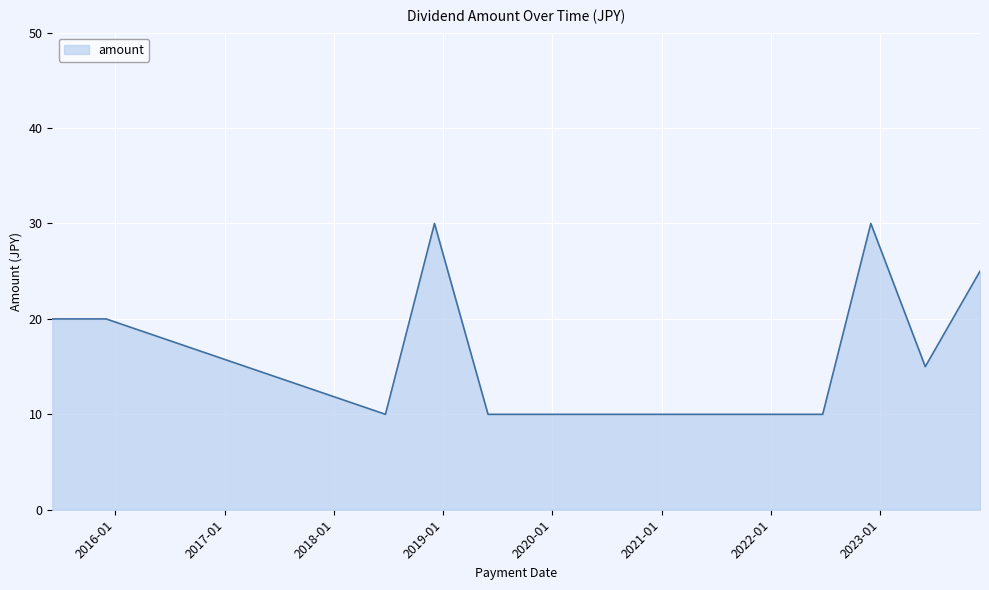

What is the difference between the maximum and minimum values?

20